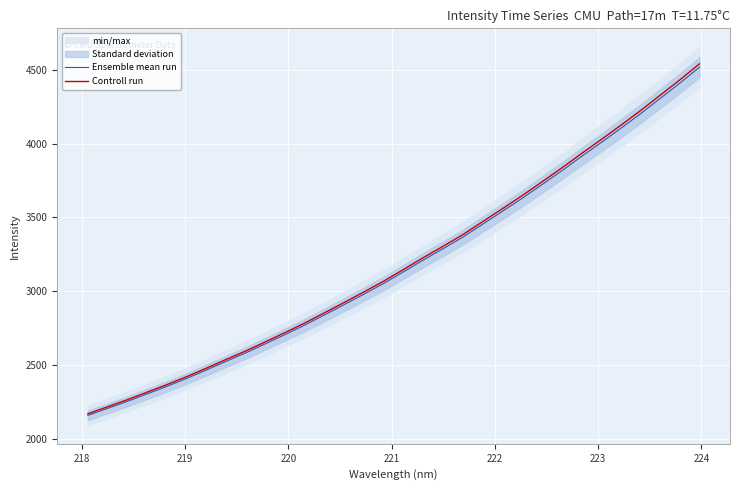

What is the value of the Controll run point at the 26th from the left?

3930.9